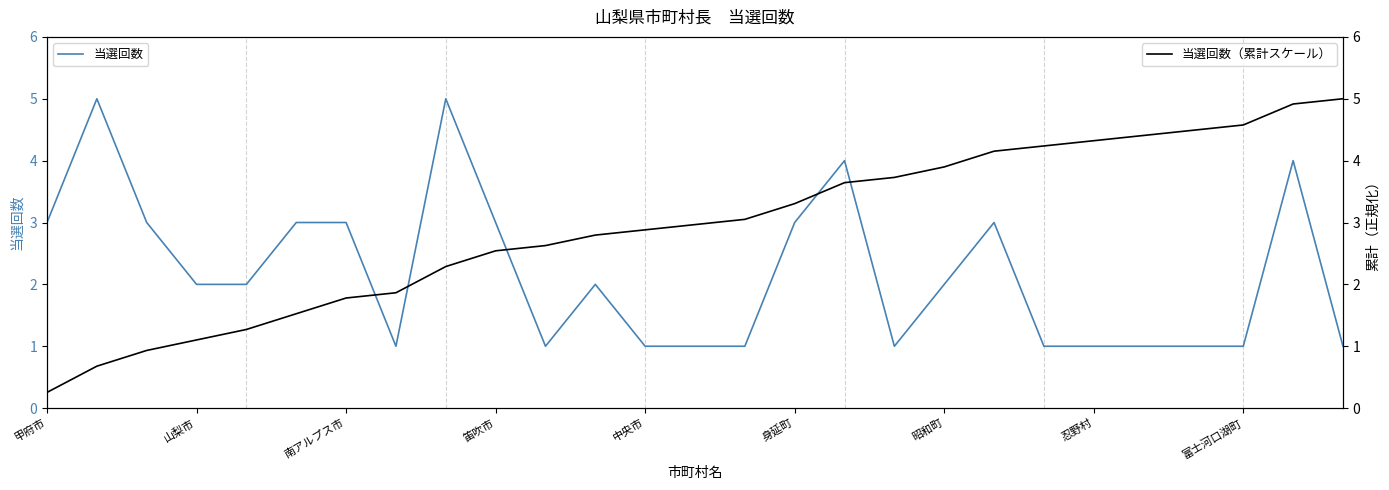

At which category does the chart reach its minimum across all series?

甲府市